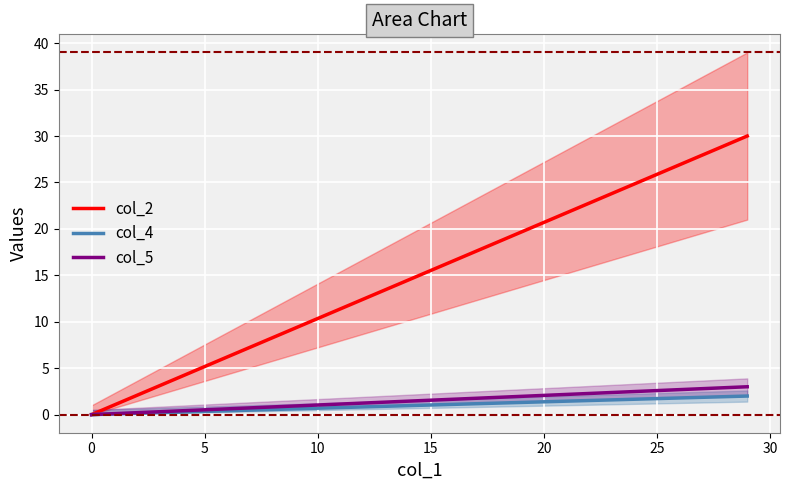

True or false: col_5 has a value of 1 at 0.

False